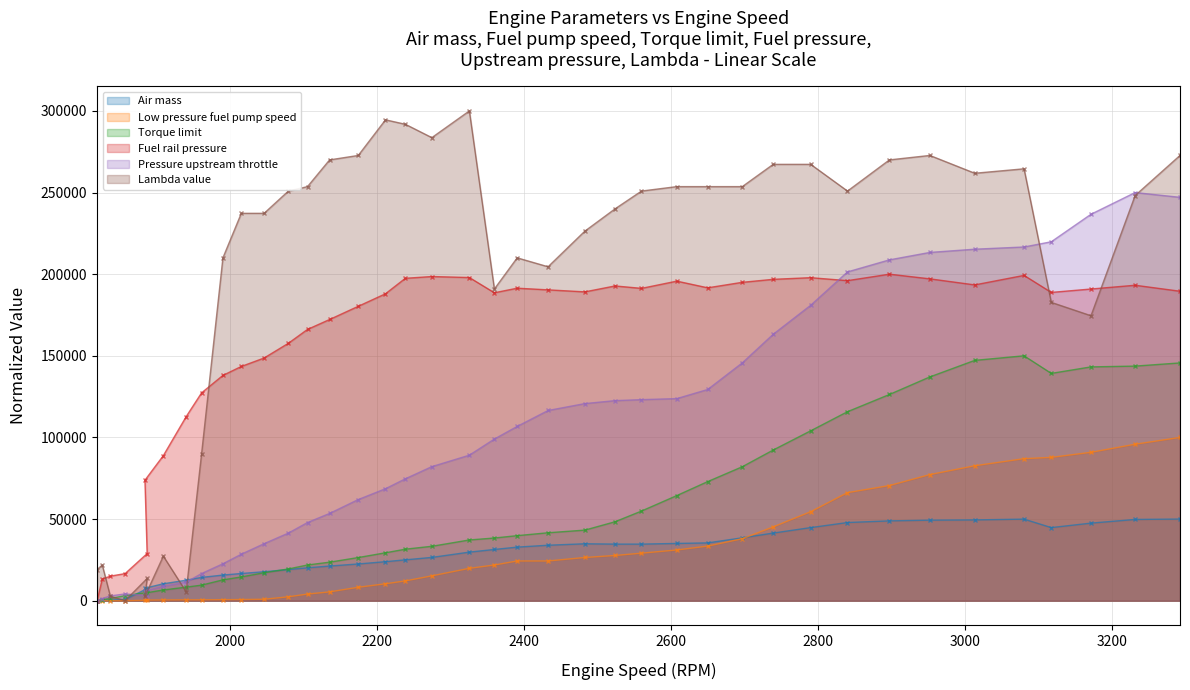

How many series are shown in this chart?

6